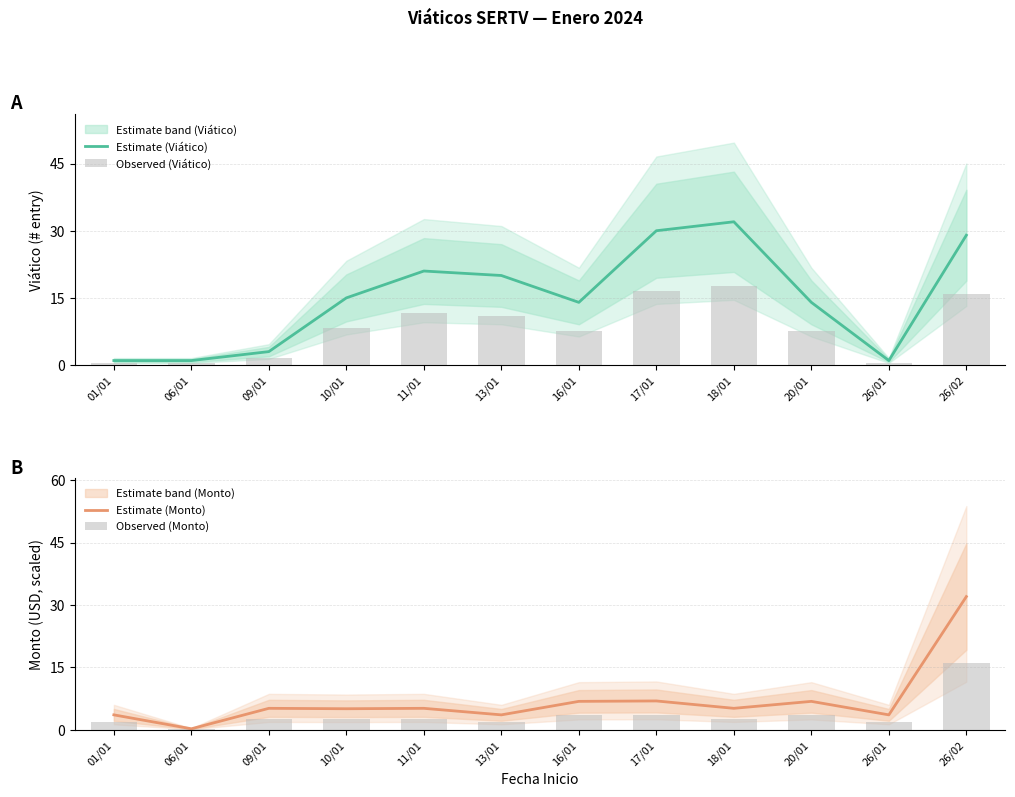

Rank the categories by Estimate (Viático) value from lowest to highest.

01/01, 06/01, 26/01, 09/01, 16/01, 20/01, 10/01, 13/01, 11/01, 26/02, 17/01, 18/01